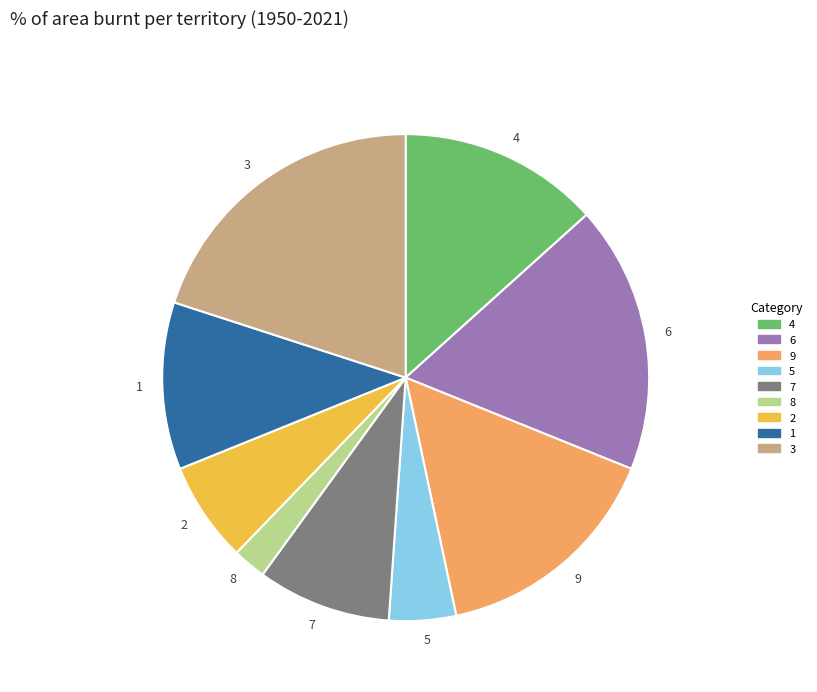

Does any single category account for the majority?

No